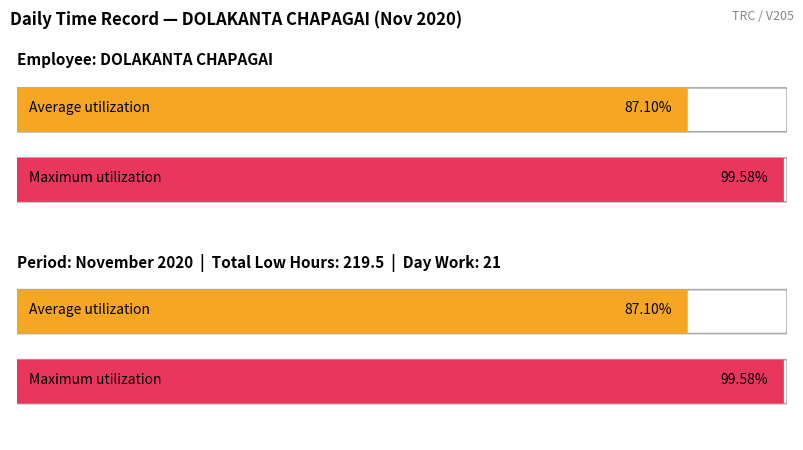

Is it true that Maximum equals 2.8 at 20?

False